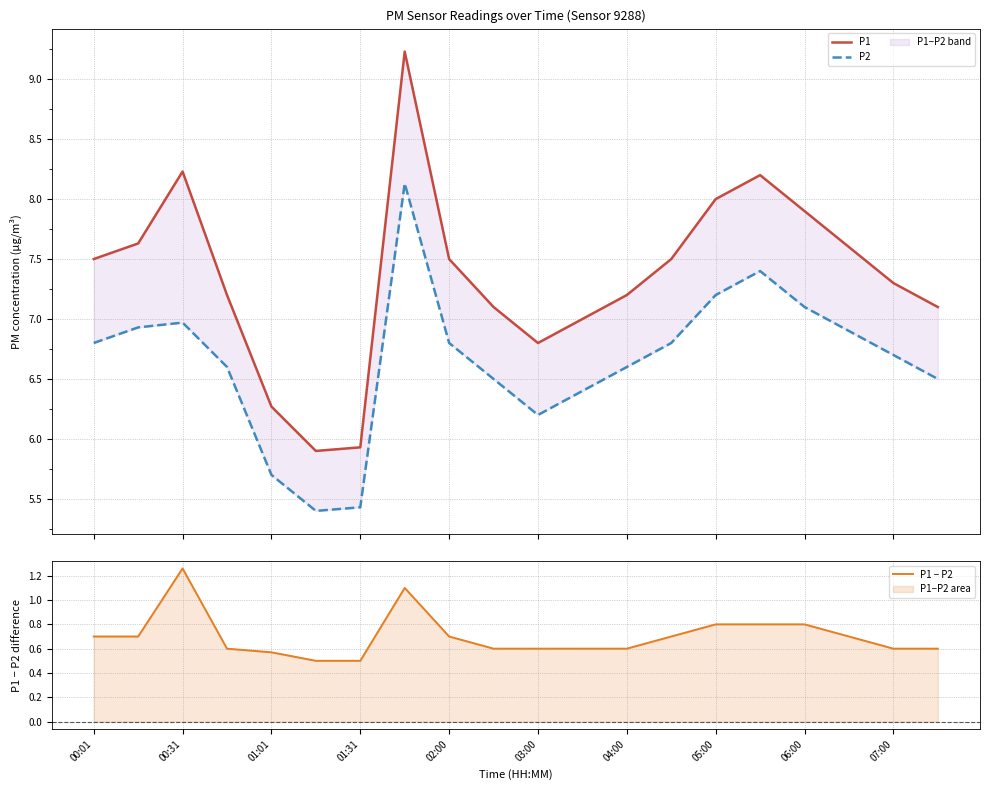

What is the average value of the P1 series?

7.4